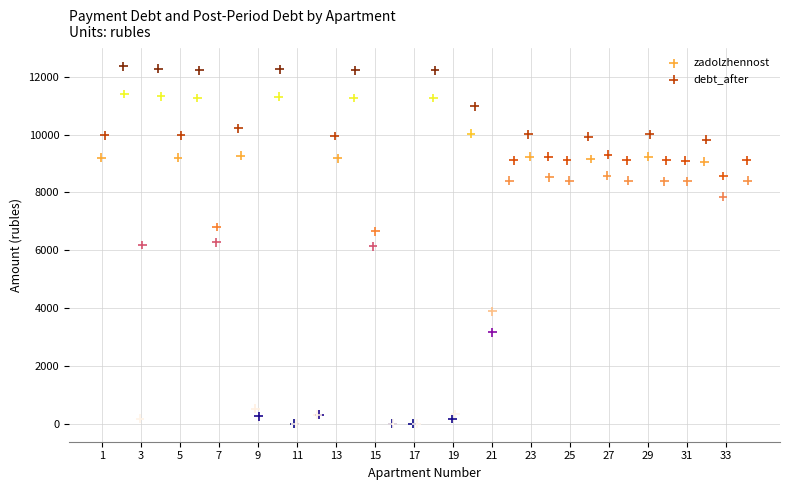

Which series has the widest spread of Y values?

debt_after